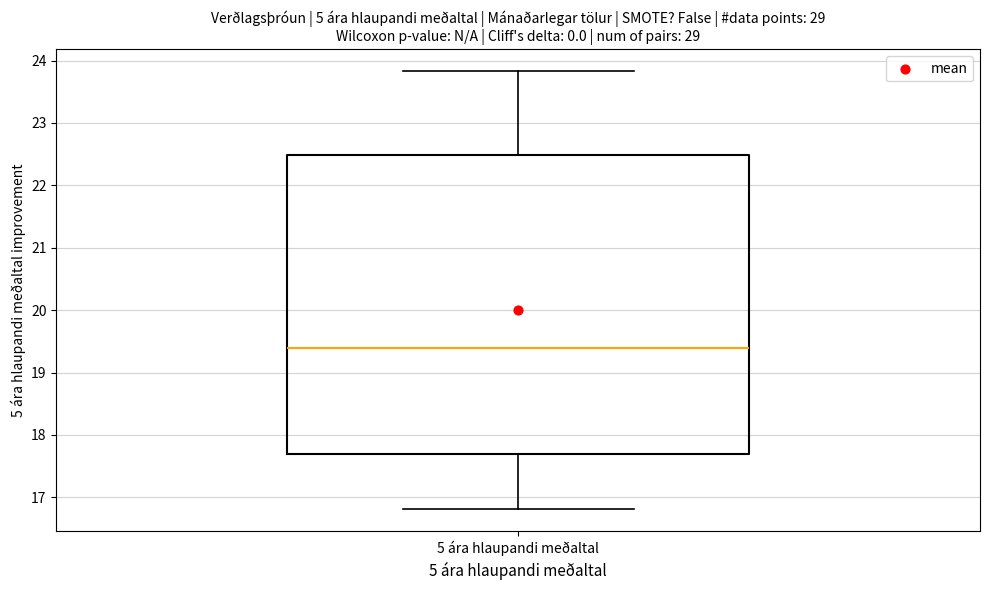

Transcribe this box plot: give where the median line is, the range the box spans, and where the two whiskers end, as read against the y-axis. The values are not printed on the chart, so give them approximately, as read against the axis.

median 19.4, box 17.7 to 22.5, whiskers 16.8 to 23.8